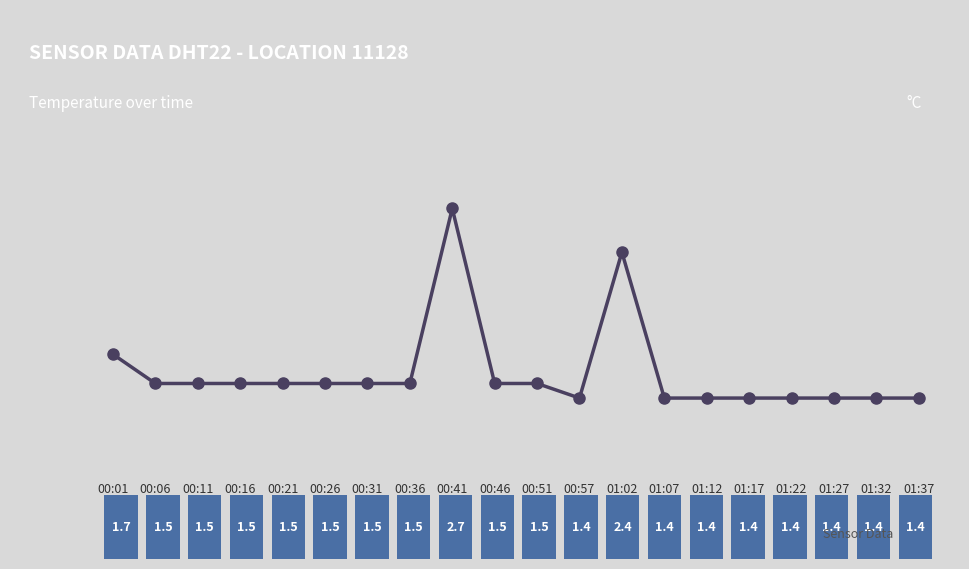

Which has a higher value, 00:16 or 00:21?

00:16